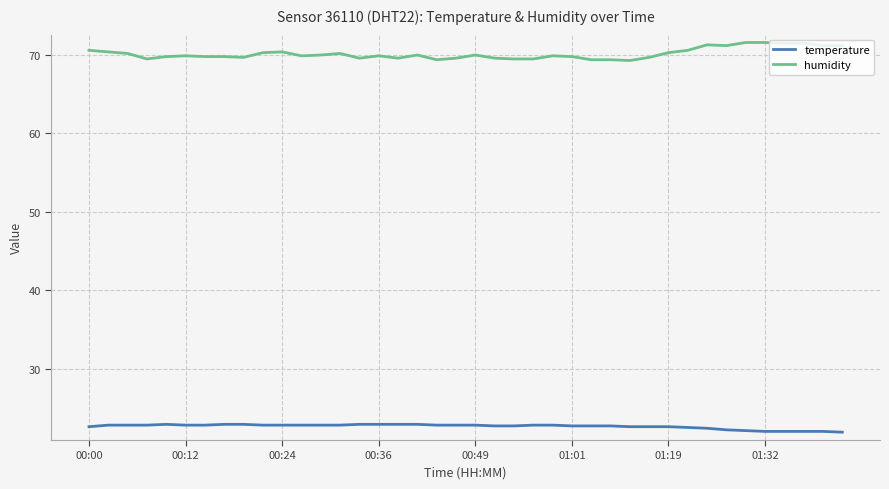

What is the minimum value shown in the chart?

21.9